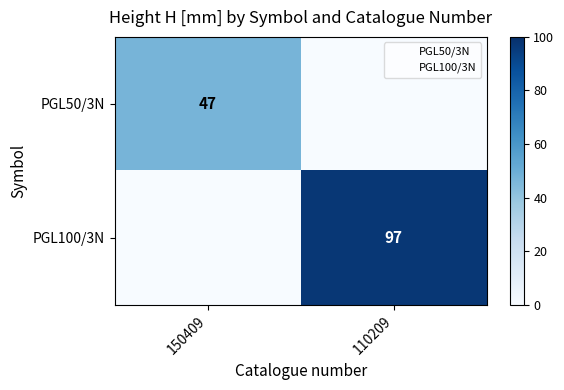

Which series has the largest total across all categories?

PGL100/3N